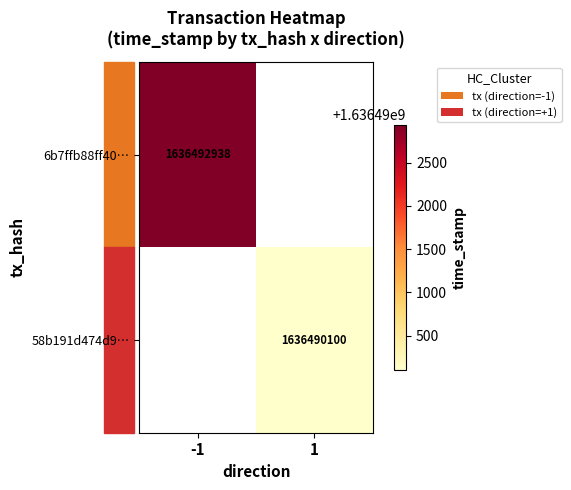

Is the value of 58b191d474d9… at 1 greater than the value of 6b7ffb88ff40… at -1?

No